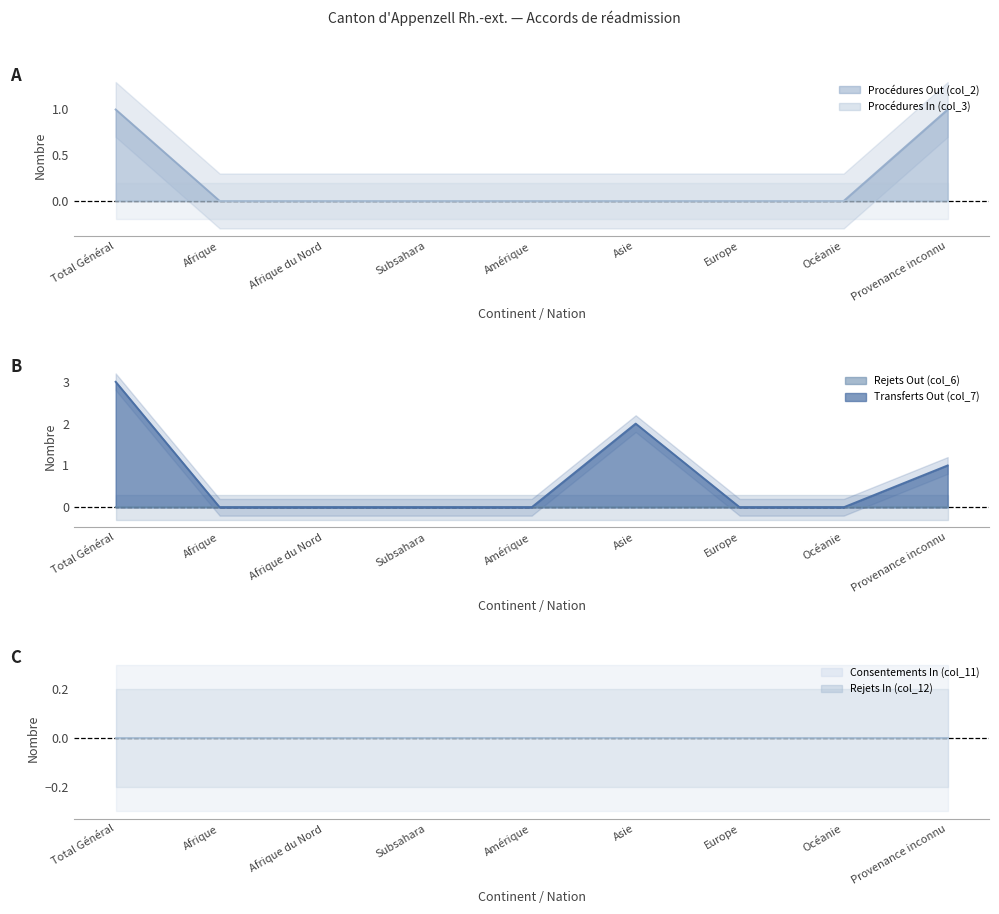

True or false: Rejets In (col_12) and Procédures In (col_3) intersect in this chart.

False